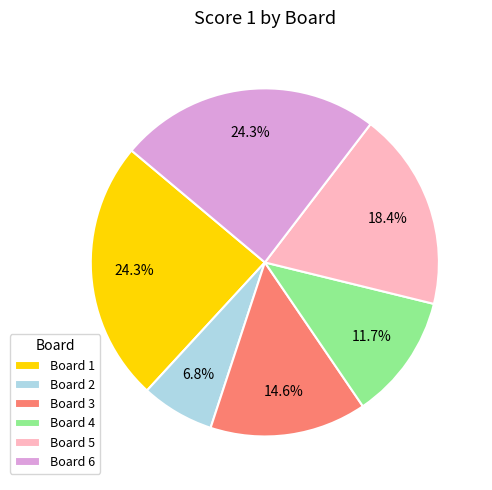

How many segments does this pie chart have?

6